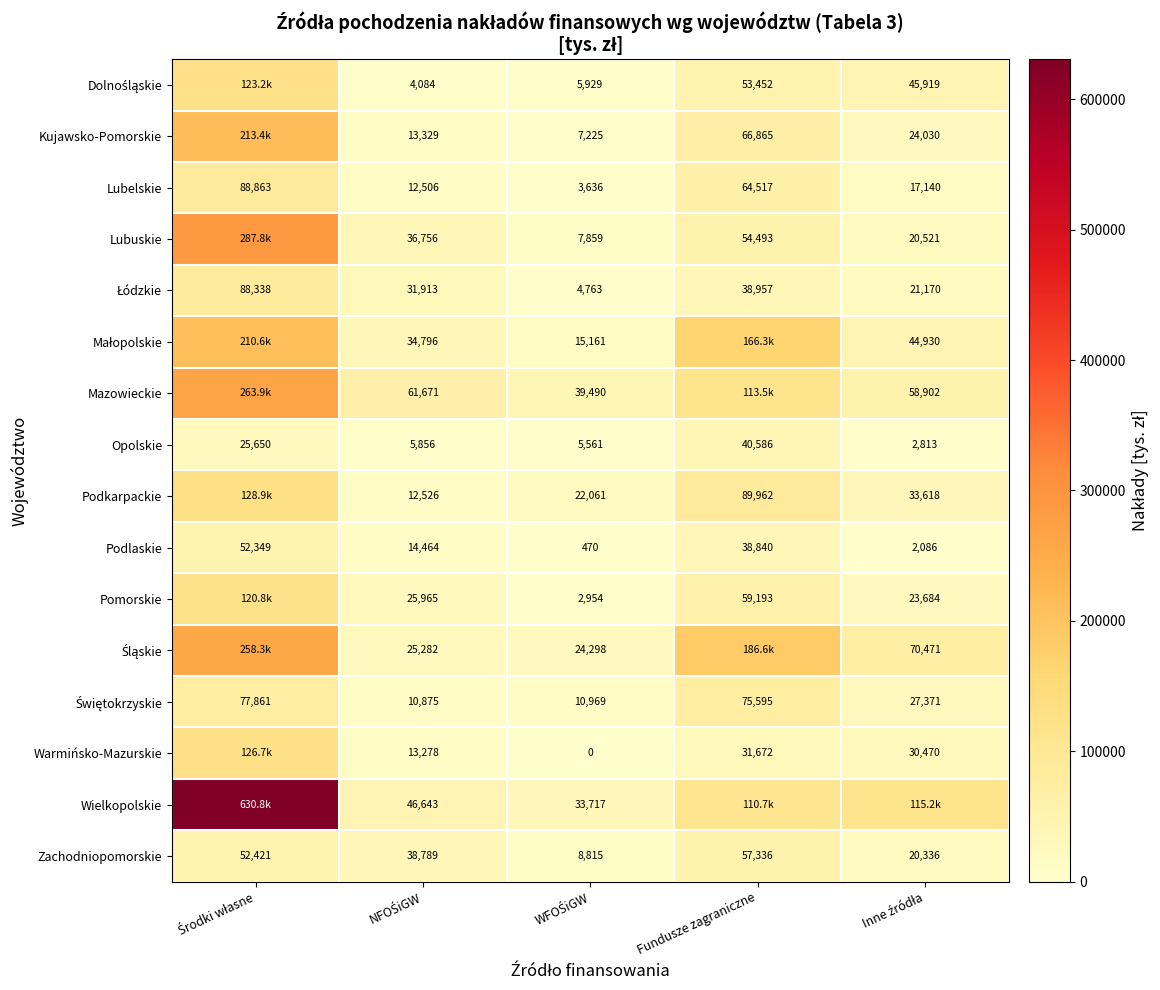

What is the difference between the second highest and minimum values in the Kujawsko-Pomorskie series?

59639.5